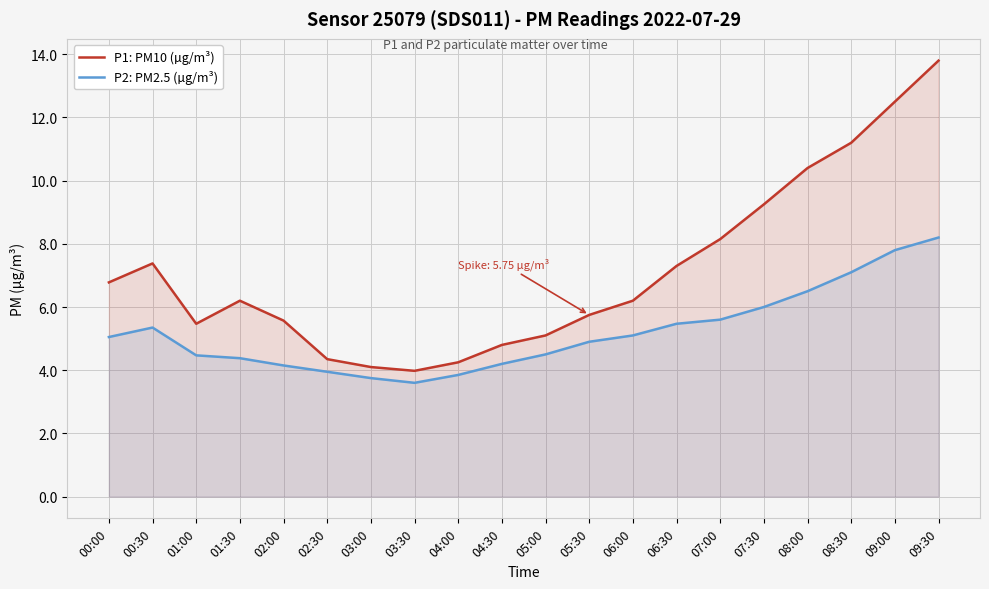

List the series in order of their peak value, highest first.

P1: PM10 (µg/m³), P2: PM2.5 (µg/m³)